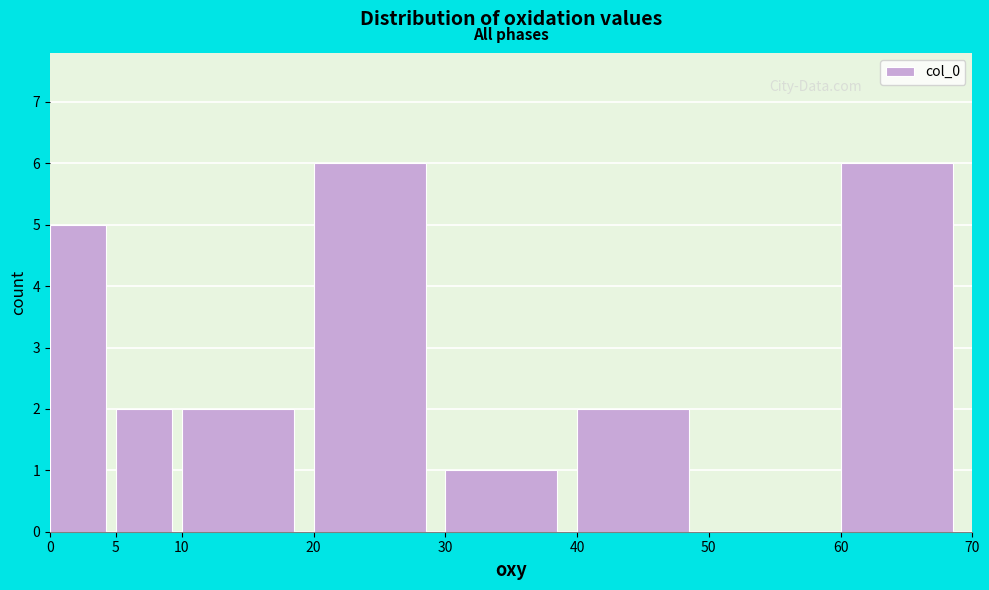

Reading left to right, list every bar in this chart as the range it spans on the x-axis followed by its height. The values are not printed on the chart, so give them approximately, as read against the axis.

0 to 5: 5
5 to 10: 2
10 to 20: 2
20 to 30: 6
30 to 40: 1
40 to 50: 2
50 to 60: 0
60 to 70: 6